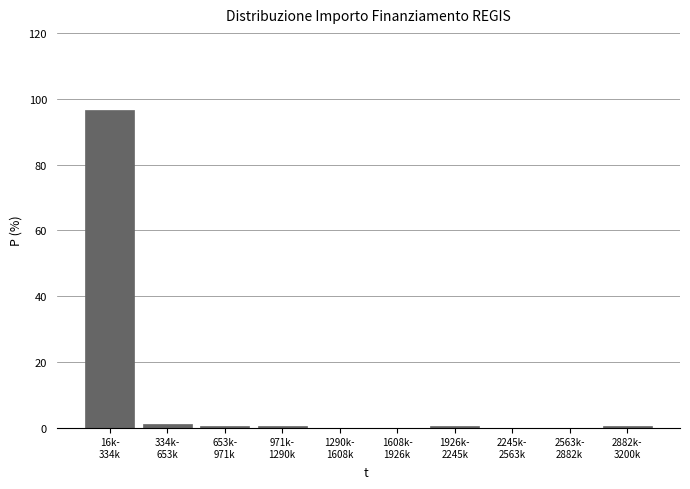

What is the maximum value shown in the chart?

96.5